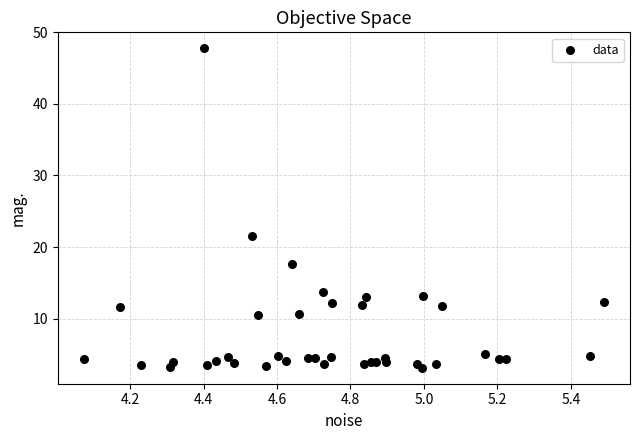

What Y value in the scatter plot is closest to 25?

21.6